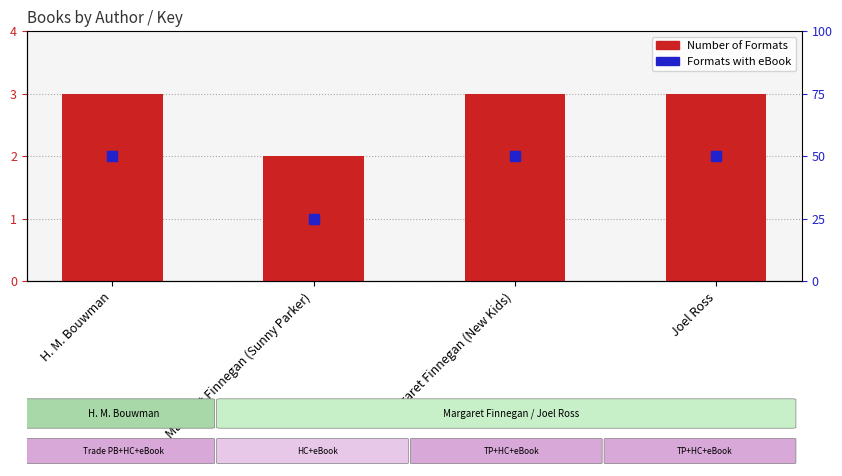

At which category is the sum across all series the highest?

H. M. Bouwman